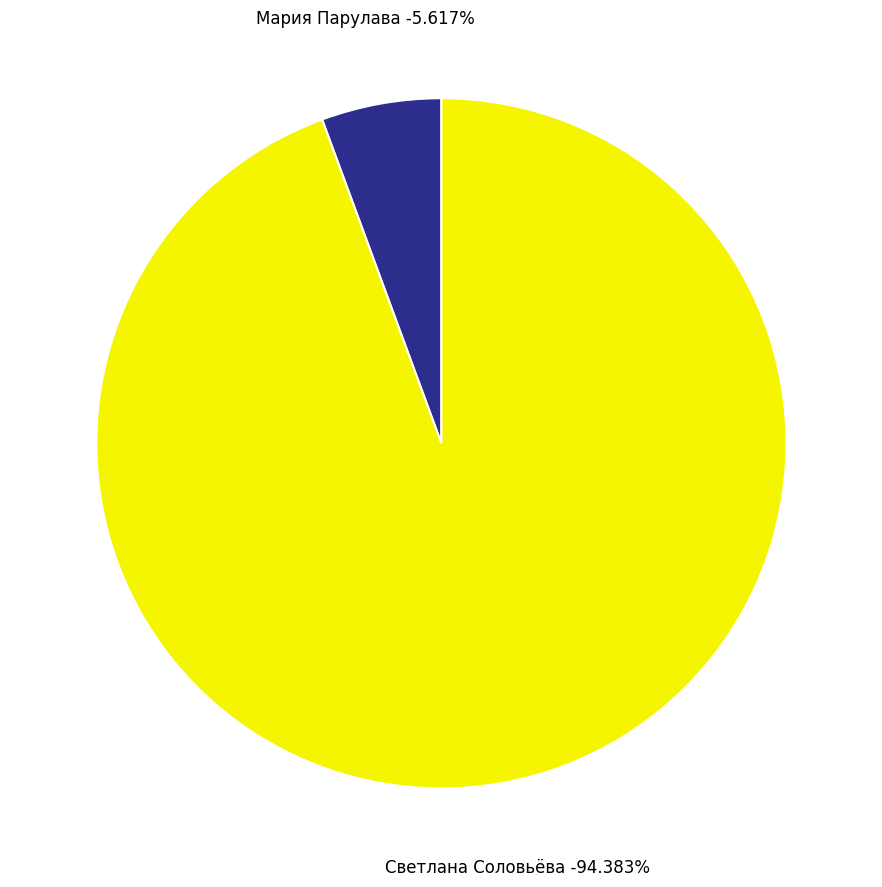

Which slice represents more than half of the pie?

Светлана Соловьёва